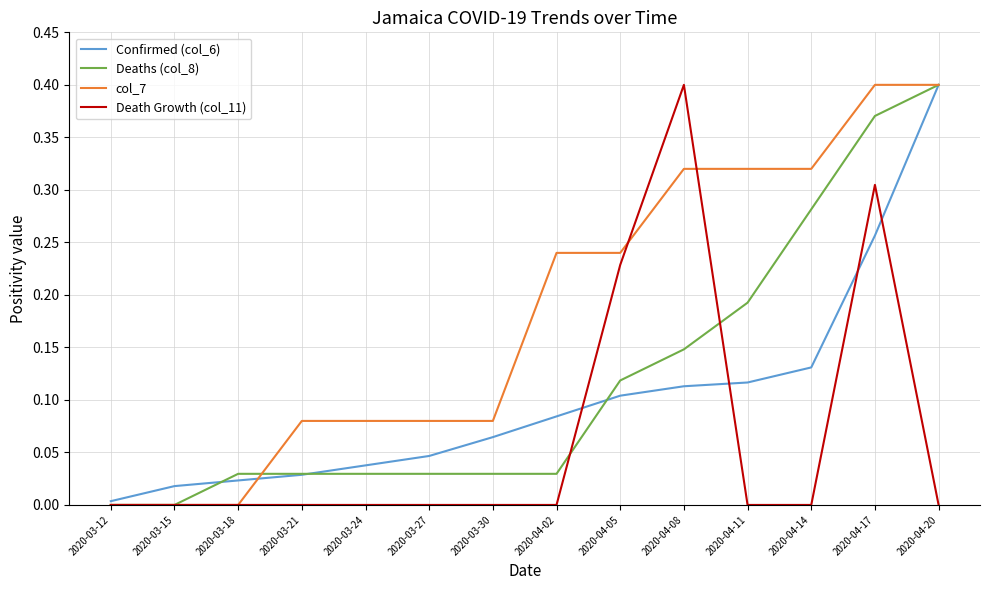

At which category is the sum across all series the highest?

2020-04-17